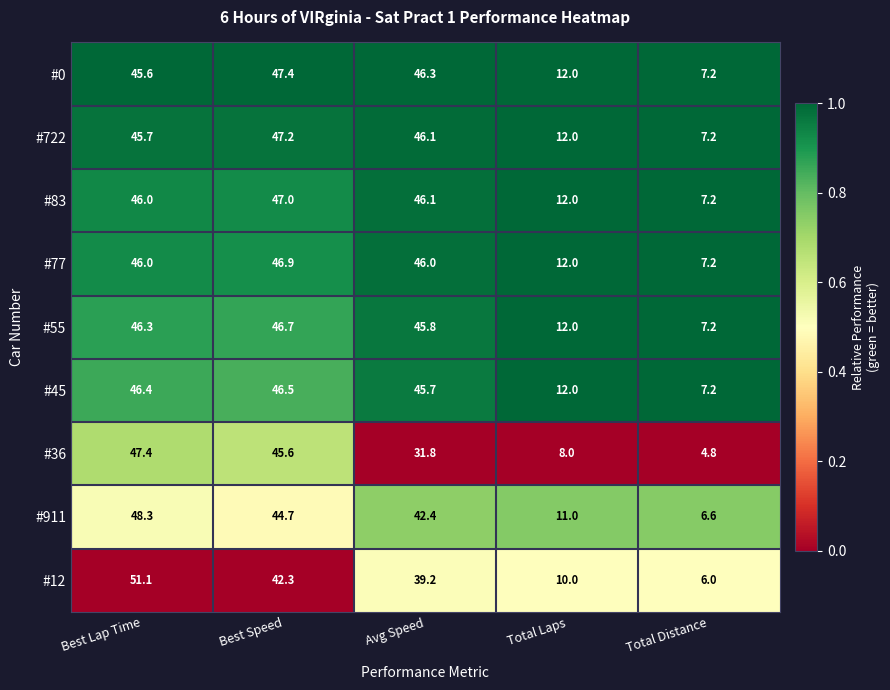

Which series has the largest total across all categories?

#0